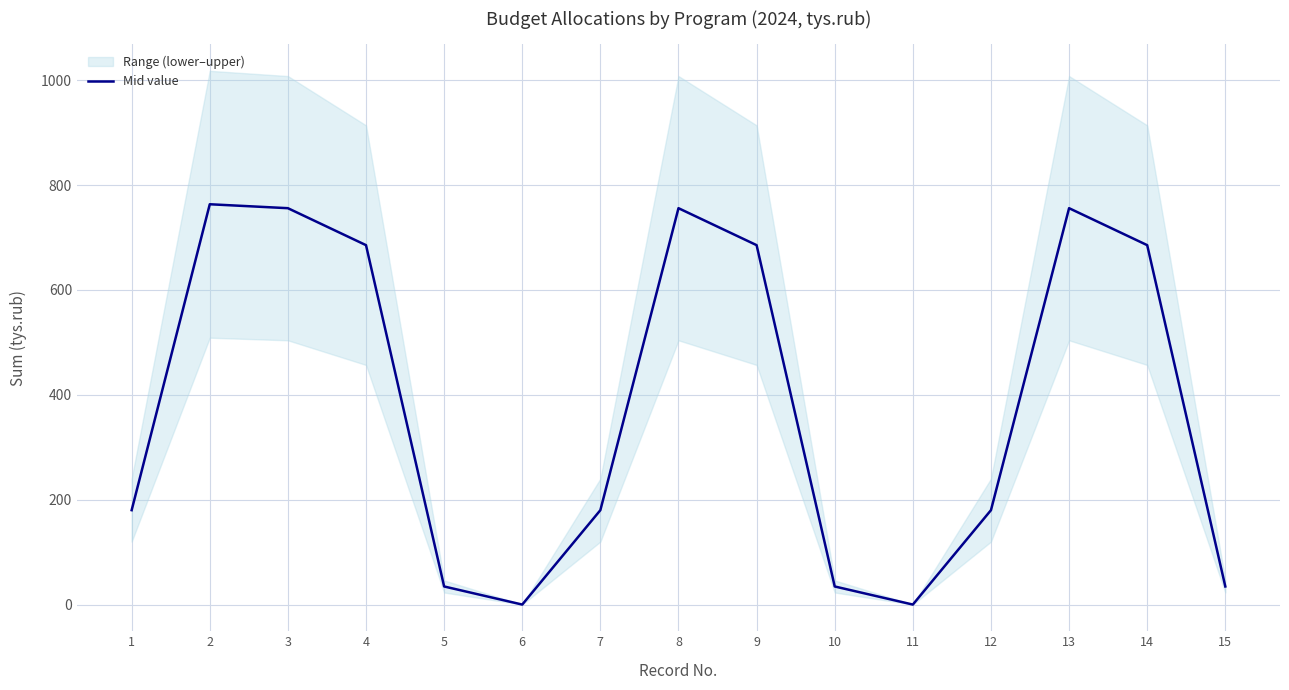

Approximately how many times larger is the value at 14 compared to 7?

3.8